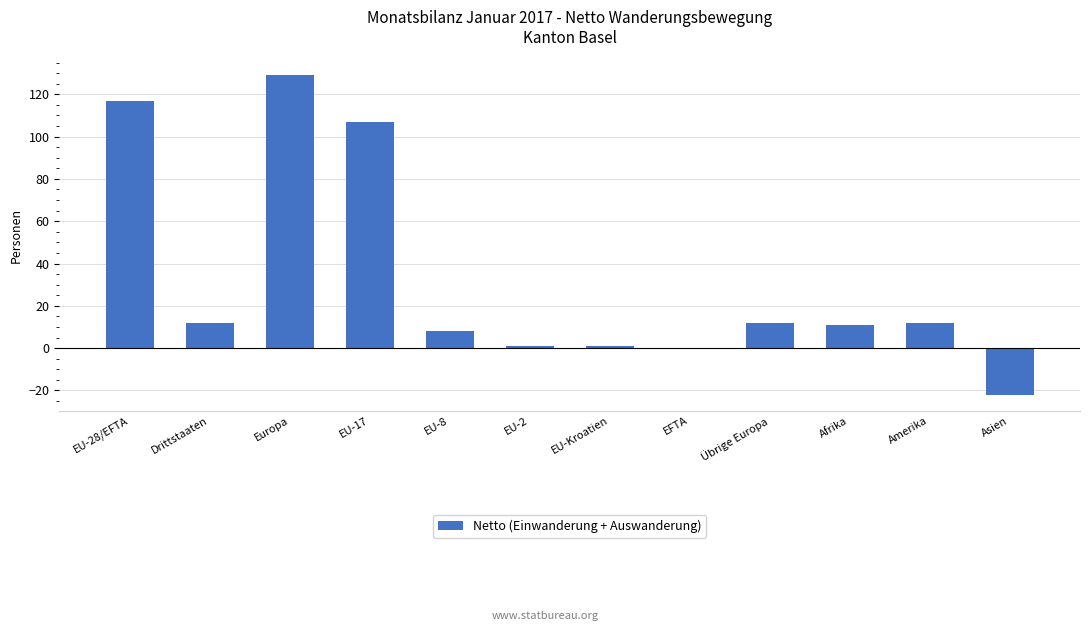

What is the sum of the values at Amerika and Drittstaaten?

24